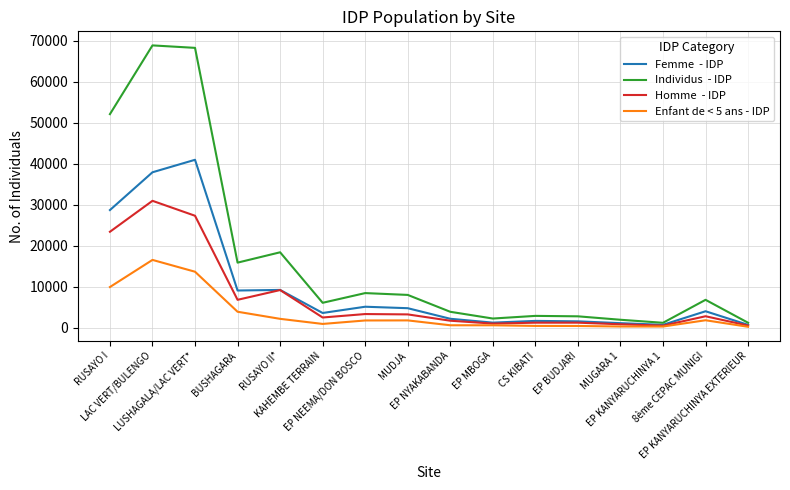

What is the maximum value shown in the chart?

68881